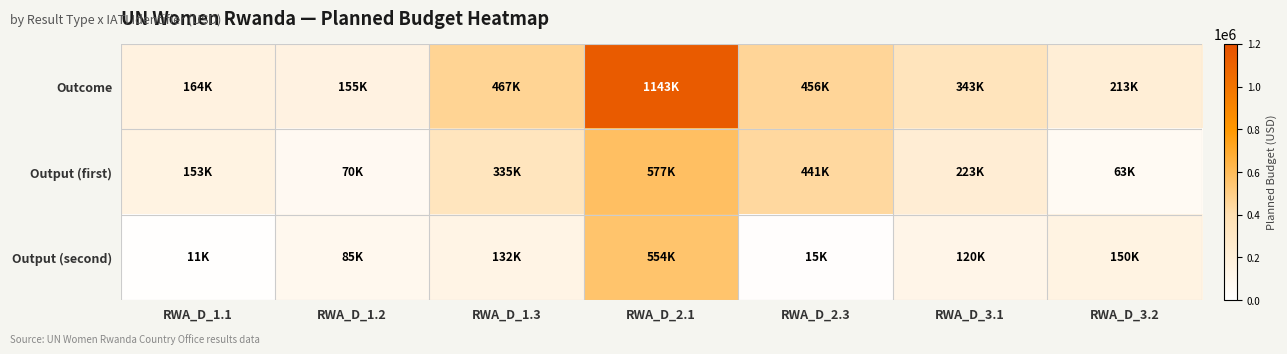

Reading left to right, extract all data points from this chart.

Outcome: RWA_D_1.1=163765	RWA_D_1.2=155000	RWA_D_1.3=466969	RWA_D_2.1=1143257	RWA_D_2.3=456121	RWA_D_3.1=343337	RWA_D_3.2=212876
Output (first): RWA_D_1.1=152979	RWA_D_1.2=70000	RWA_D_1.3=335105	RWA_D_2.1=576684	RWA_D_2.3=441121	RWA_D_3.1=223337	RWA_D_3.2=62876
Output (second): RWA_D_1.1=10786	RWA_D_1.2=85000	RWA_D_1.3=131864	RWA_D_2.1=553573	RWA_D_2.3=15000	RWA_D_3.1=120000	RWA_D_3.2=150000